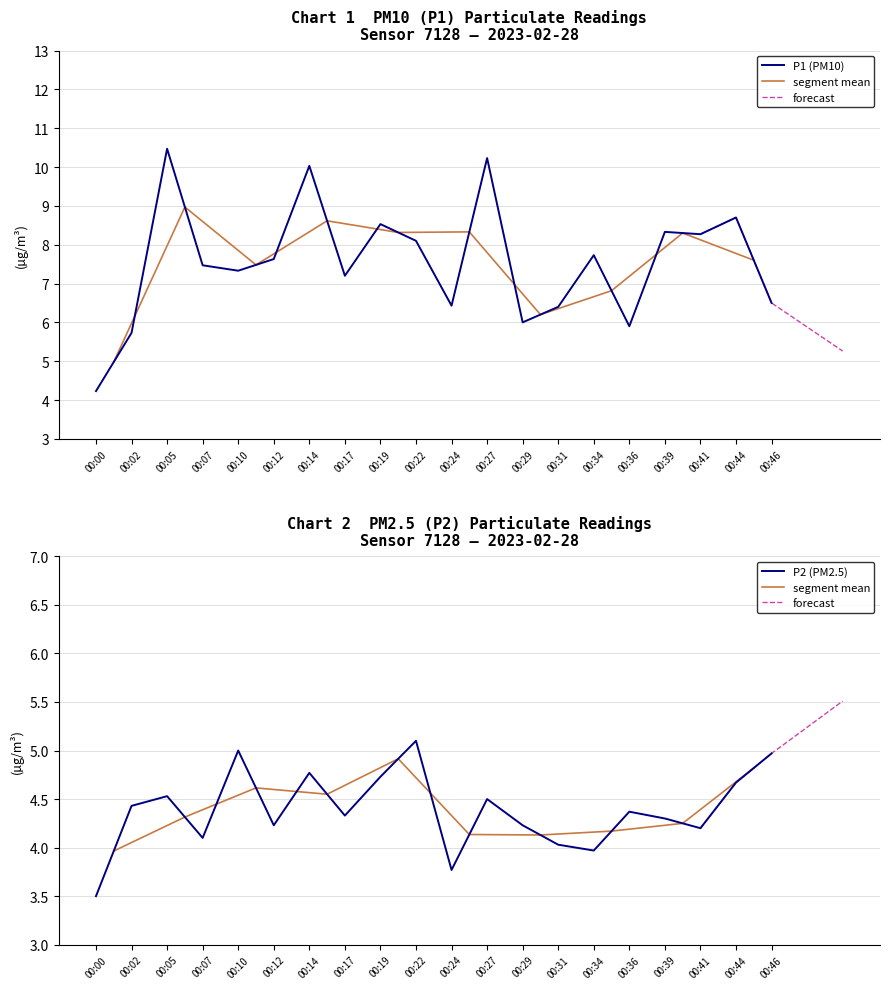

True or false: P2 and P1 intersect in this chart.

False